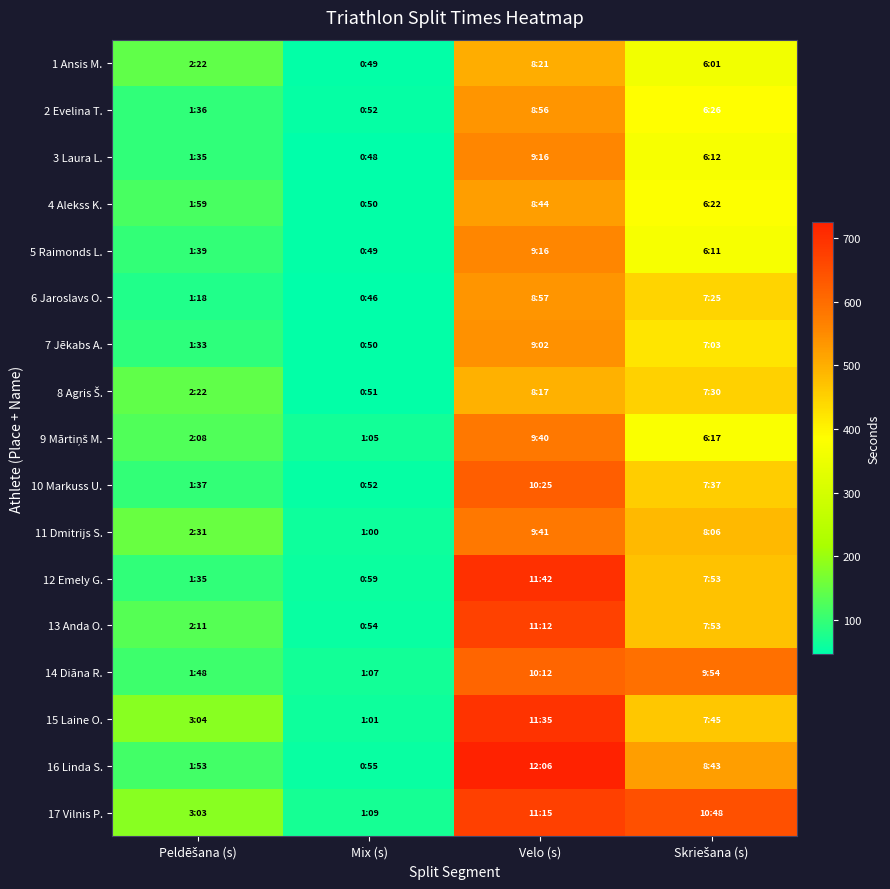

What is the total value across all series at Velo (s)?

10117